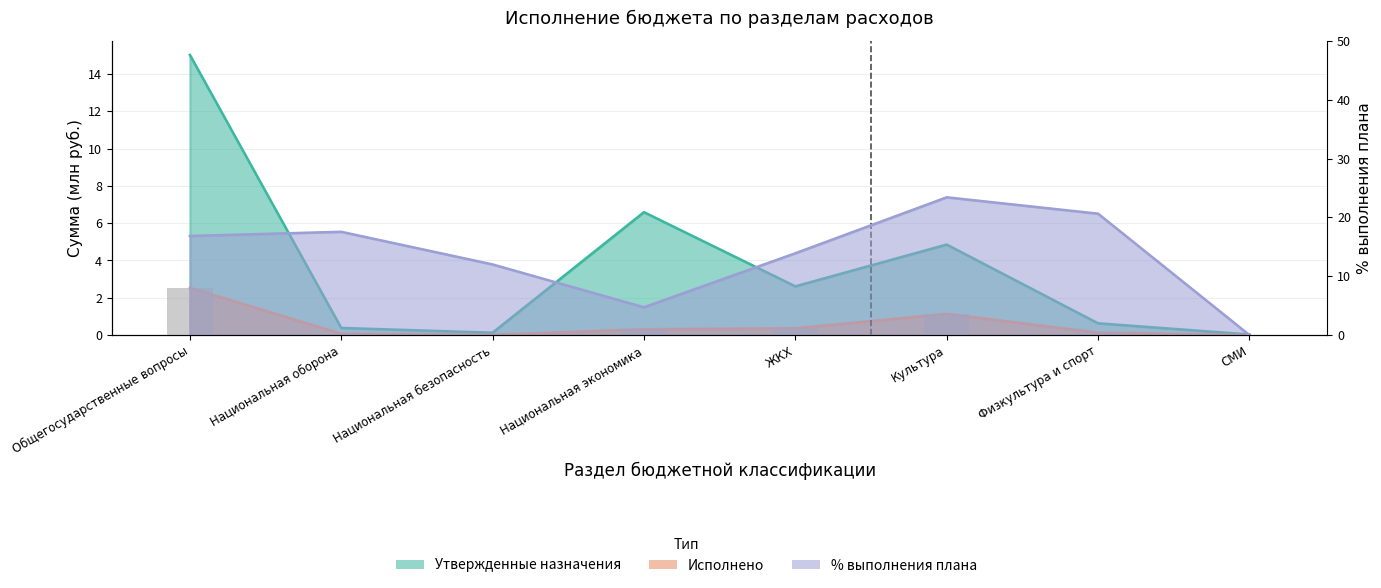

Which series has the widest spread of values?

% выполнения плана